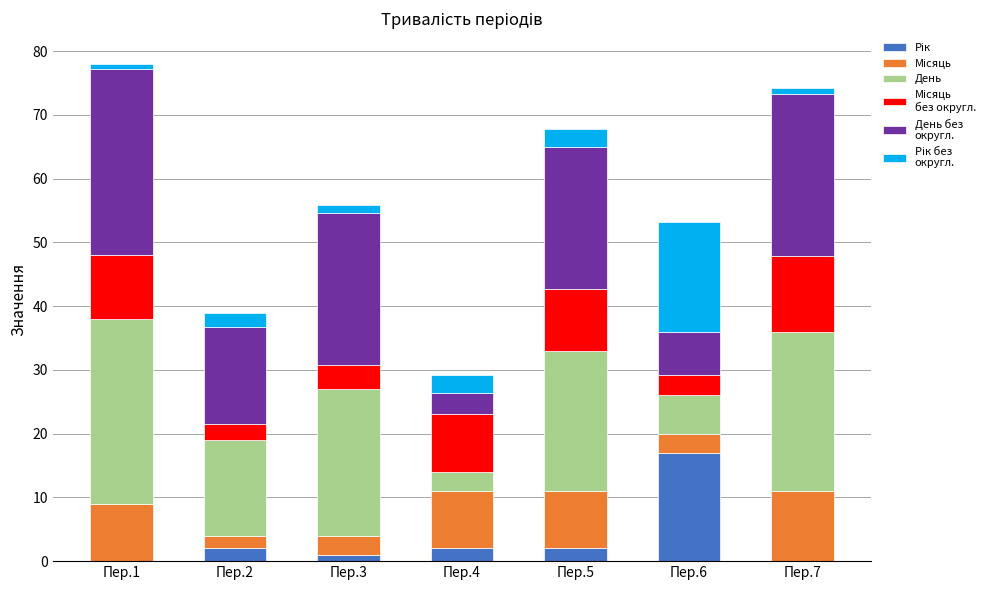

What is the total value across all series at Пер.6?

53.2